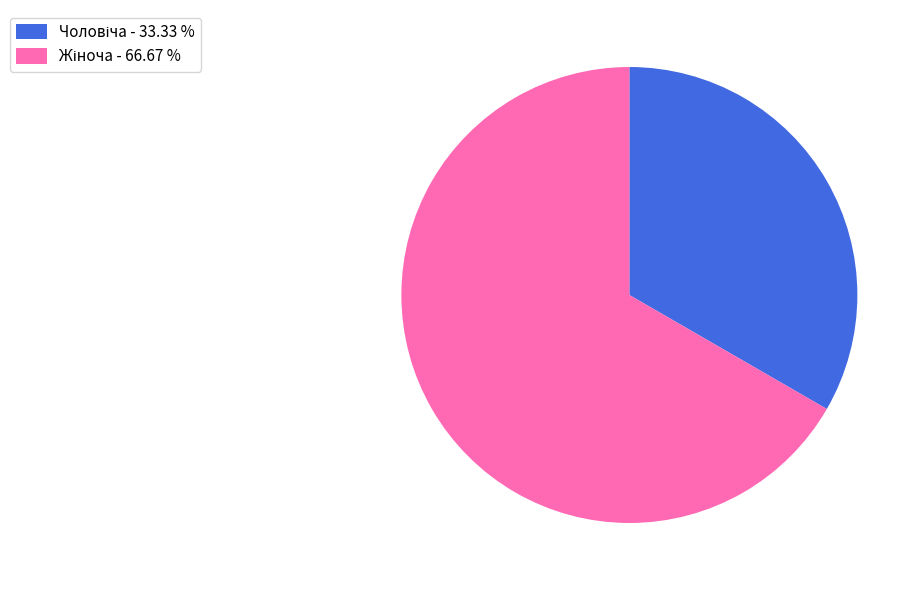

Is there any slice that represents more than half of the pie?

Yes